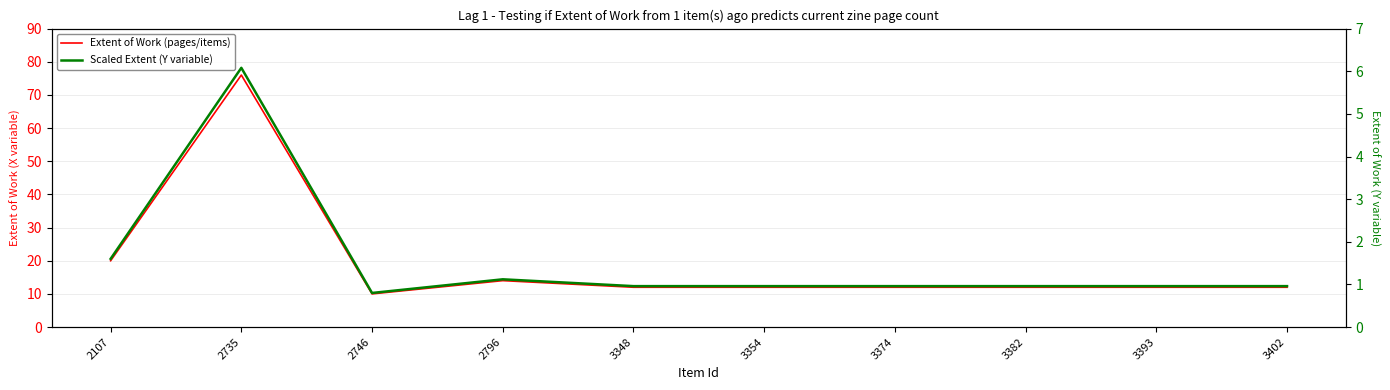

What are all the series names shown in the legend?

Extent of Work (pages/items), Scaled Extent (Y variable)